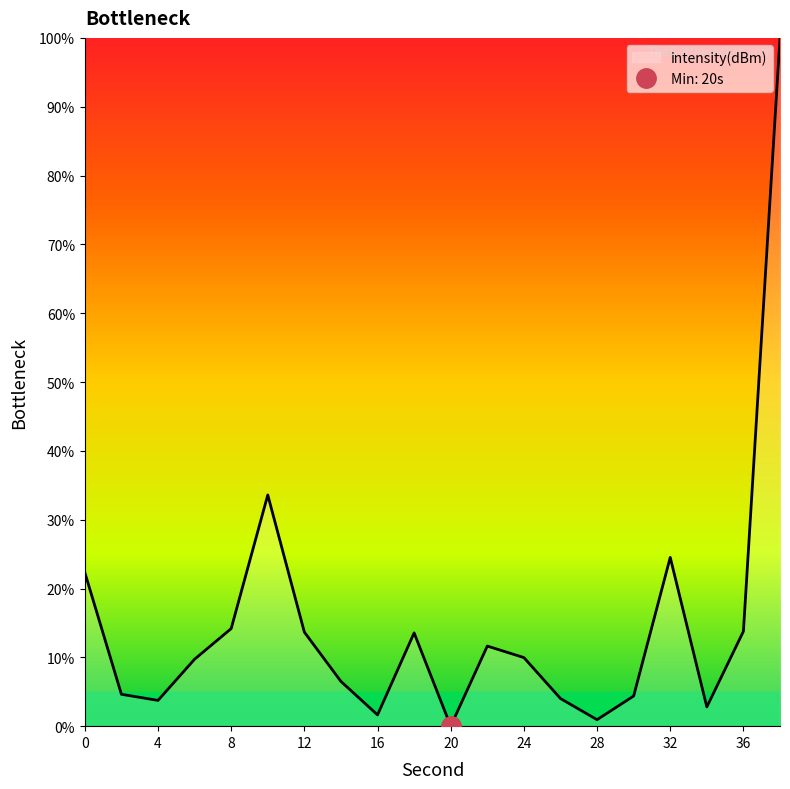

Rank the categories by value from highest to lowest.

38, 10, 32, 0, 8, 36, 12, 18, 22, 24, 6, 14, 2, 30, 26, 4, 34, 16, 28, 20